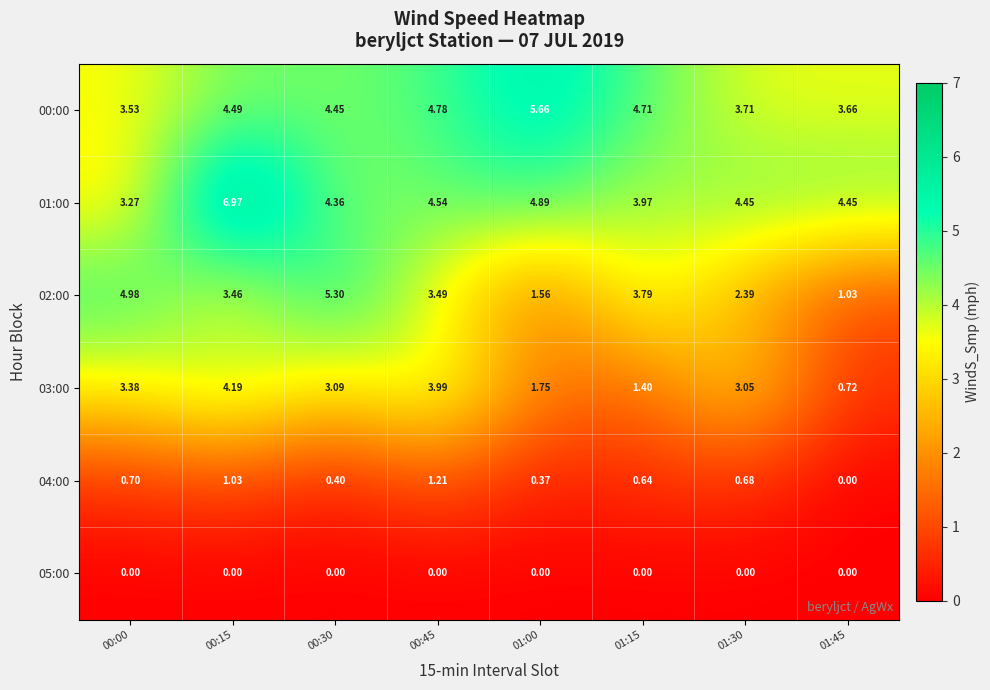

How many data points in 04:00 are above 0?

7